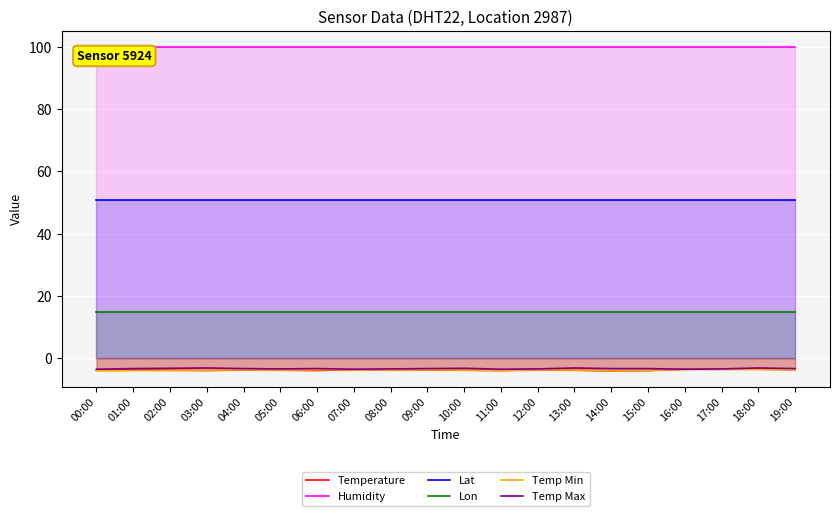

What is the label of the 7th point from the right?

13:00